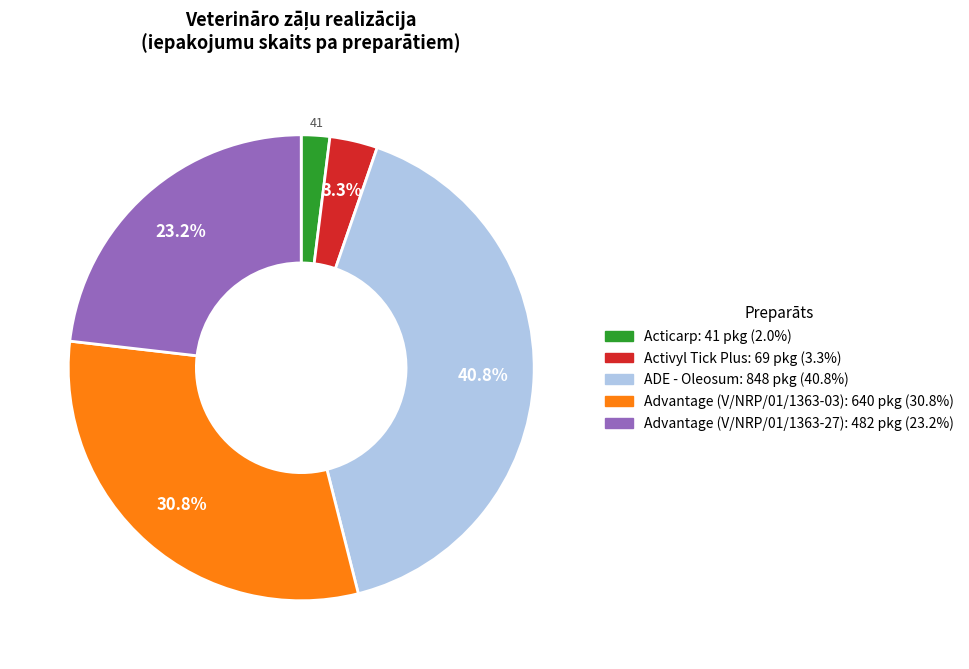

Count the number of slices in the pie.

5